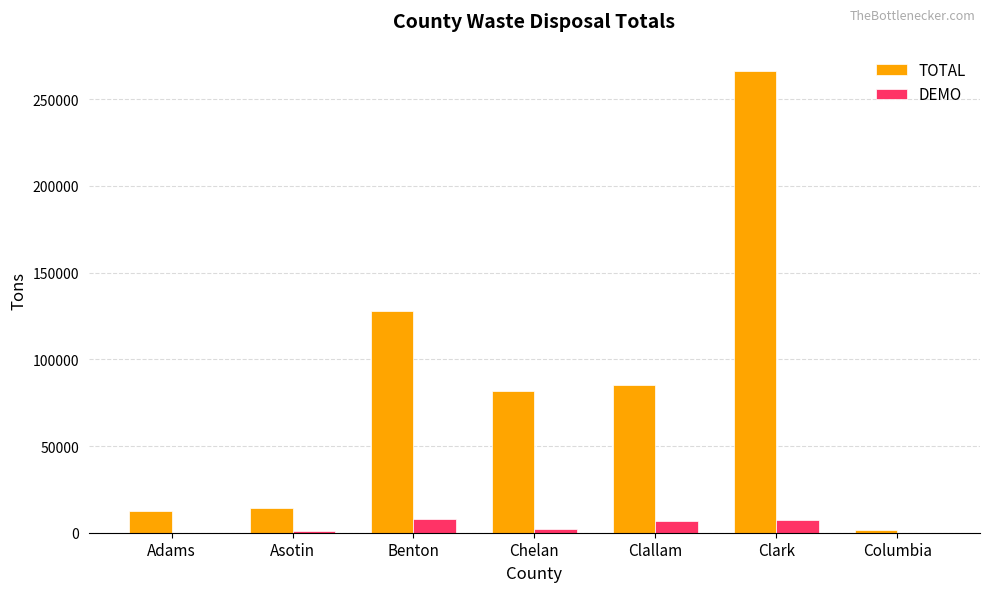

At which category is the sum across all series the highest?

Clark